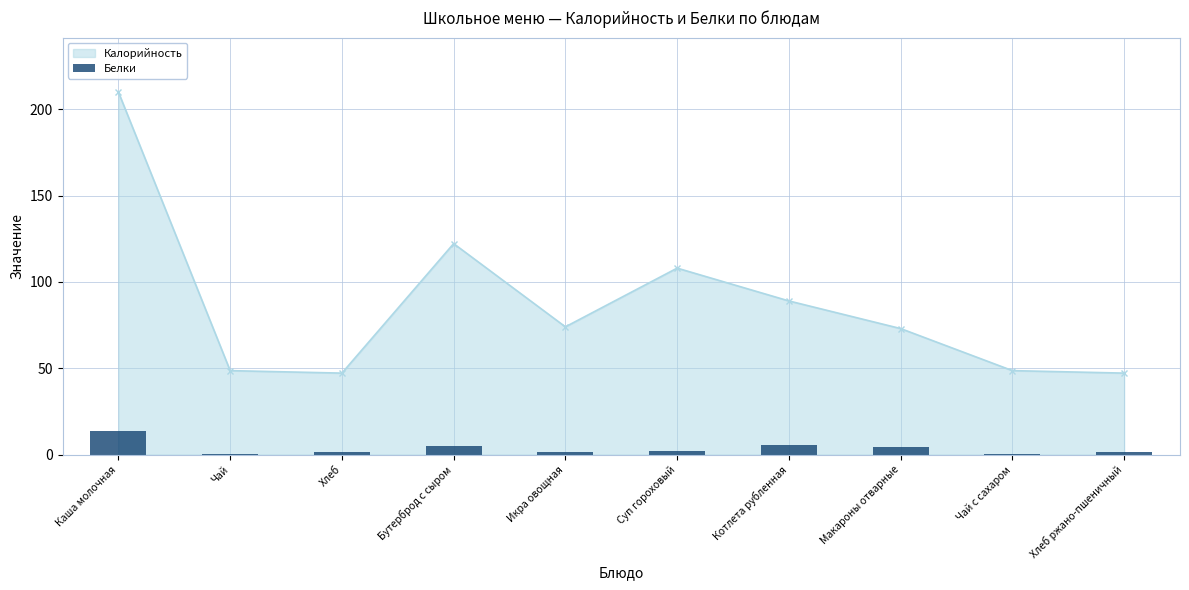

How many values are below 2?

5